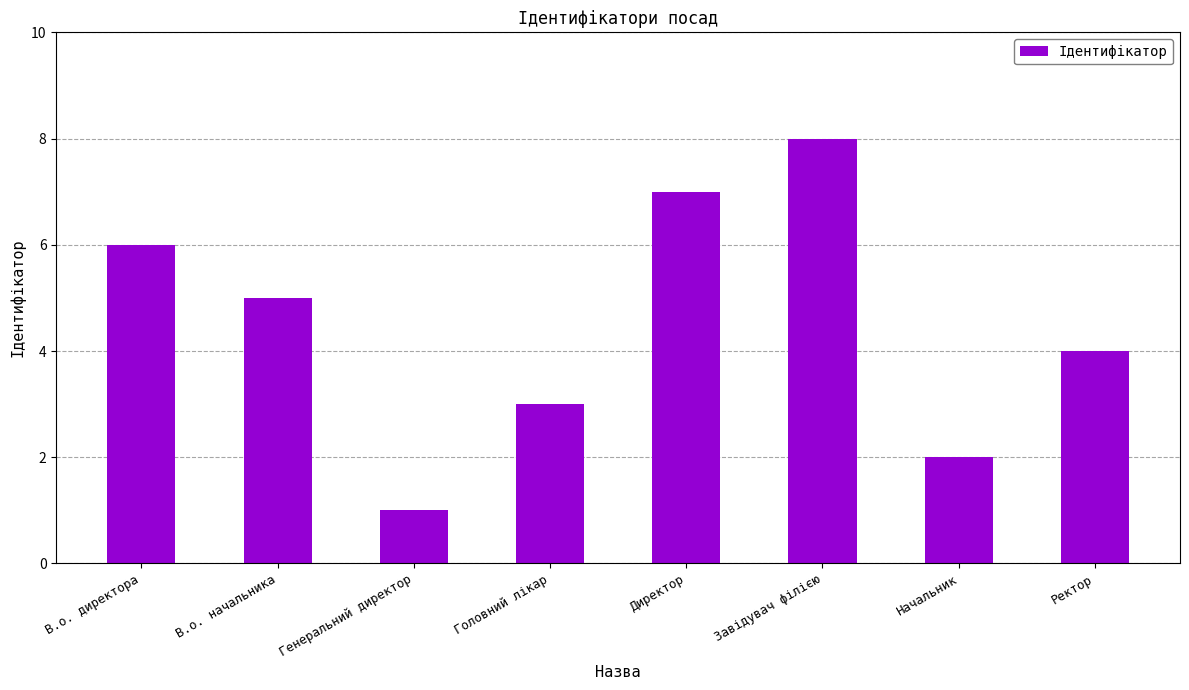

Which category has the highest value across all series?

Завідувач філією